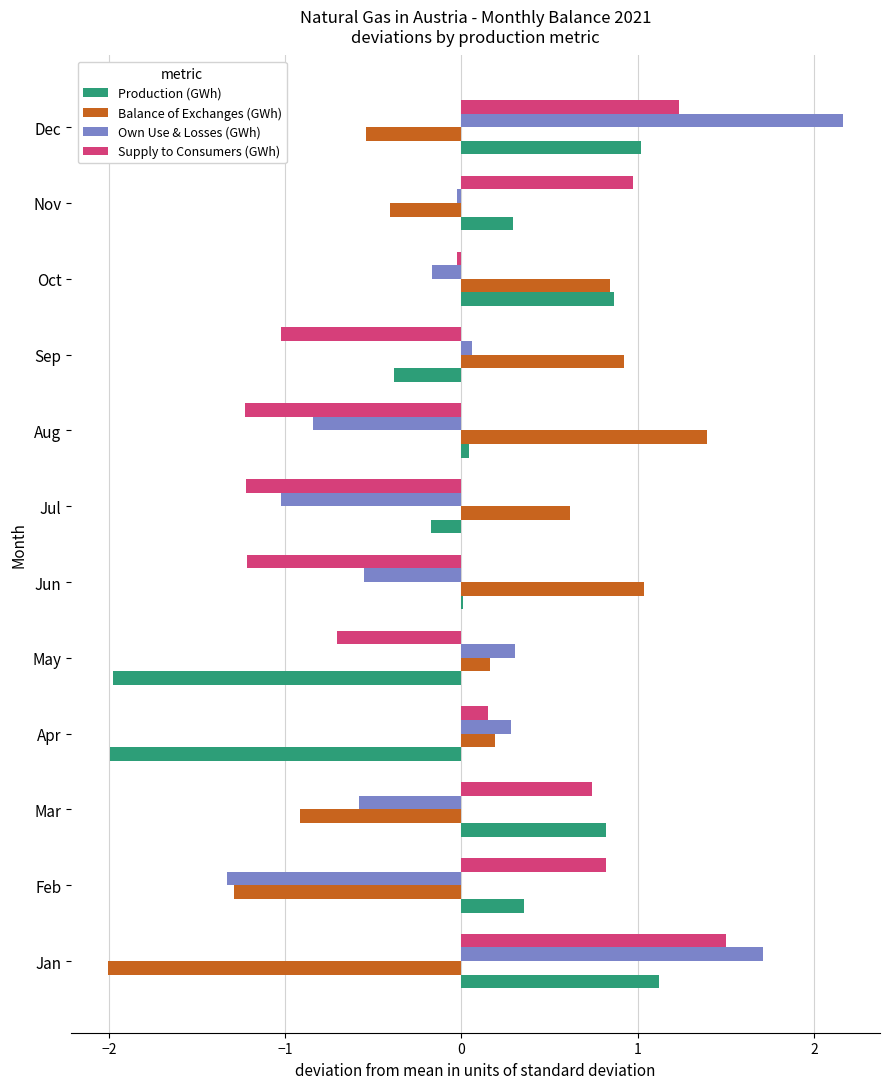

What is the approximate value of Production (GWh) at Jan?

1.1